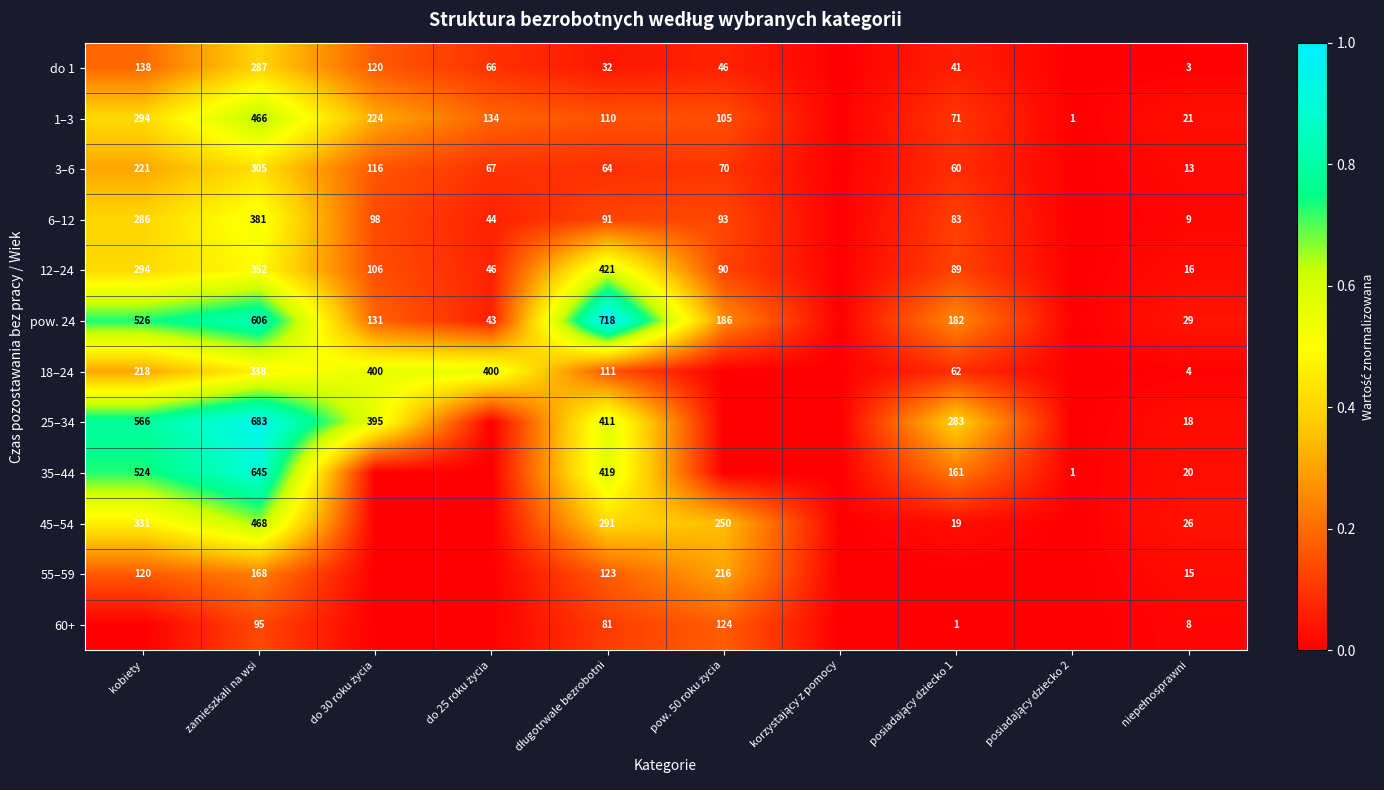

Which category has the lowest value across all series?

korzystający z pomocy